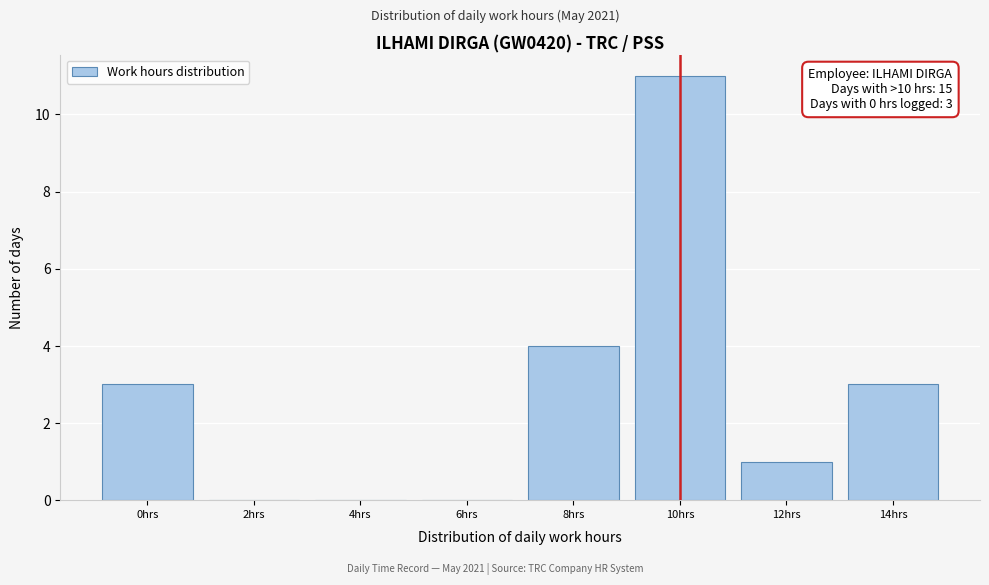

Reading left to right, extract all data points from this chart.

0hrs=3	2hrs=0	4hrs=0	6hrs=0	8hrs=4	10hrs=11	12hrs=1	14hrs=3